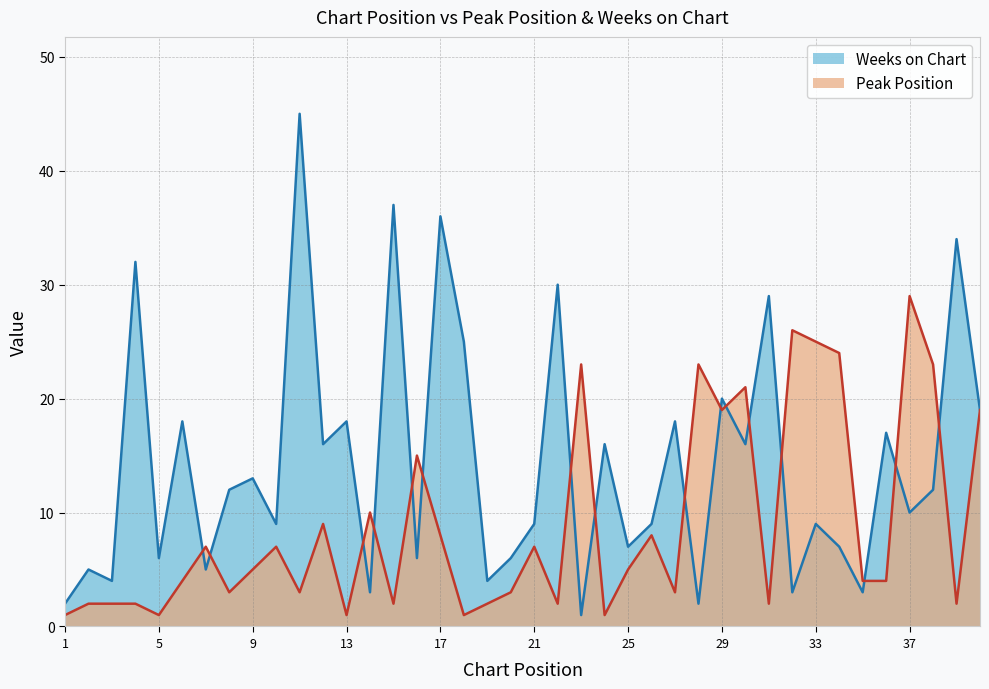

What is the smallest value displayed?

1